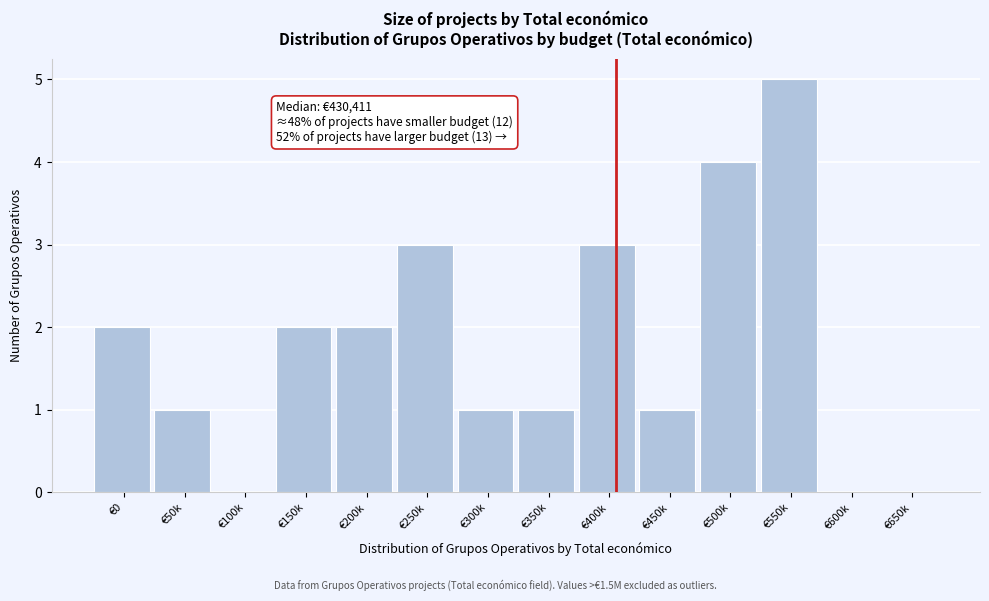

Reading left to right, list all the values displayed in this chart.

€0=2	€50k=1	€100k=0	€150k=2	€200k=2	€250k=3	€300k=1	€350k=1	€400k=3	€450k=1	€500k=4	€550k=5	€600k=0	€650k=0